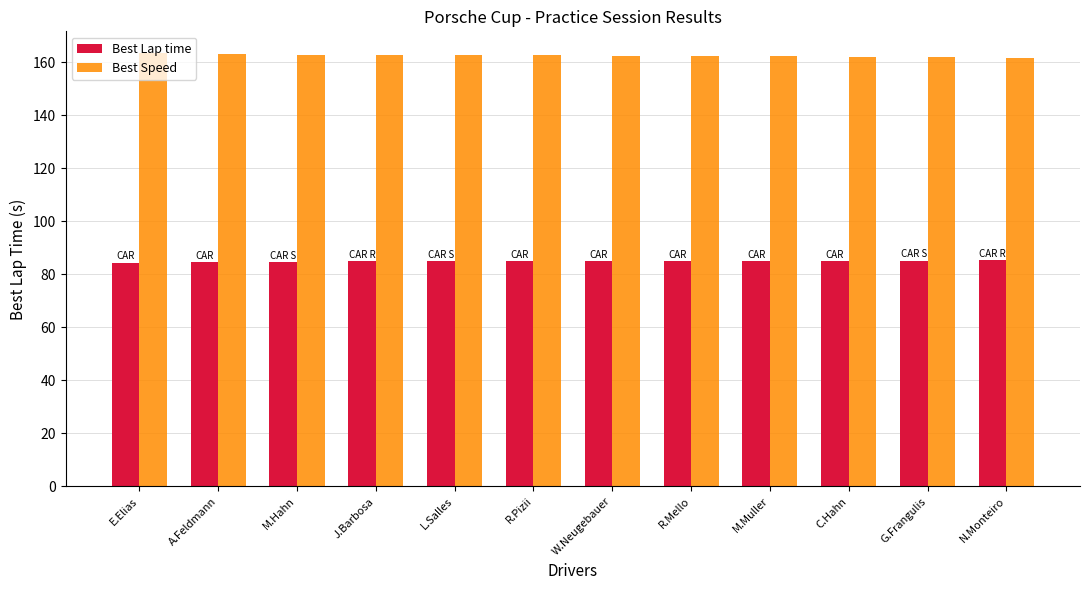

What is the total value across all series at R.Pizii?

247.5